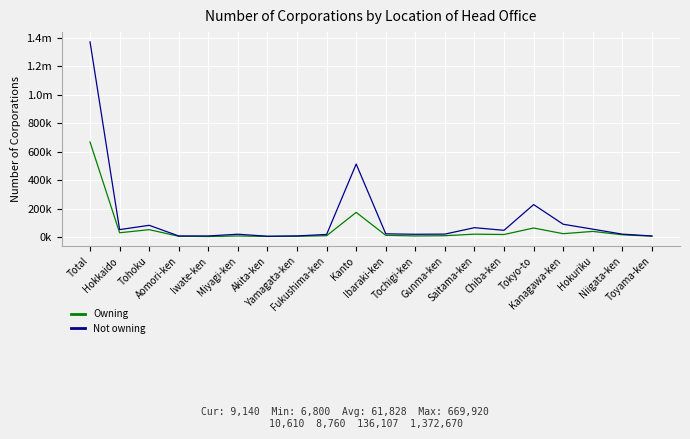

Reading left to right, list all the values displayed in this chart.

Owning: 669920	33110	54990	8580	6800	10790	7440	8800	12580	176320	15220	10900	12570	23380	20990	66540	26720	42690	19080	9140
Not owning: 1372670	55300	85550	10600	10840	22930	8760	11010	21420	515210	25750	22550	23780	68860	50410	230860	93010	58500	23520	10610